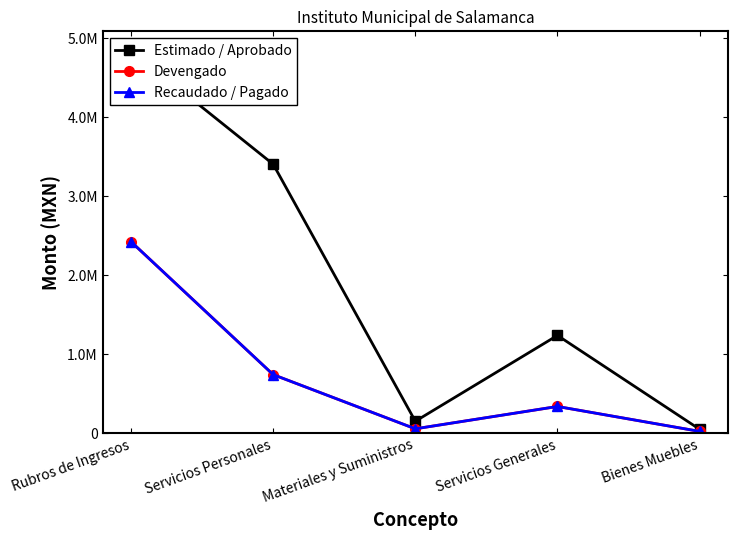

Does the chart have visible grid lines?

No